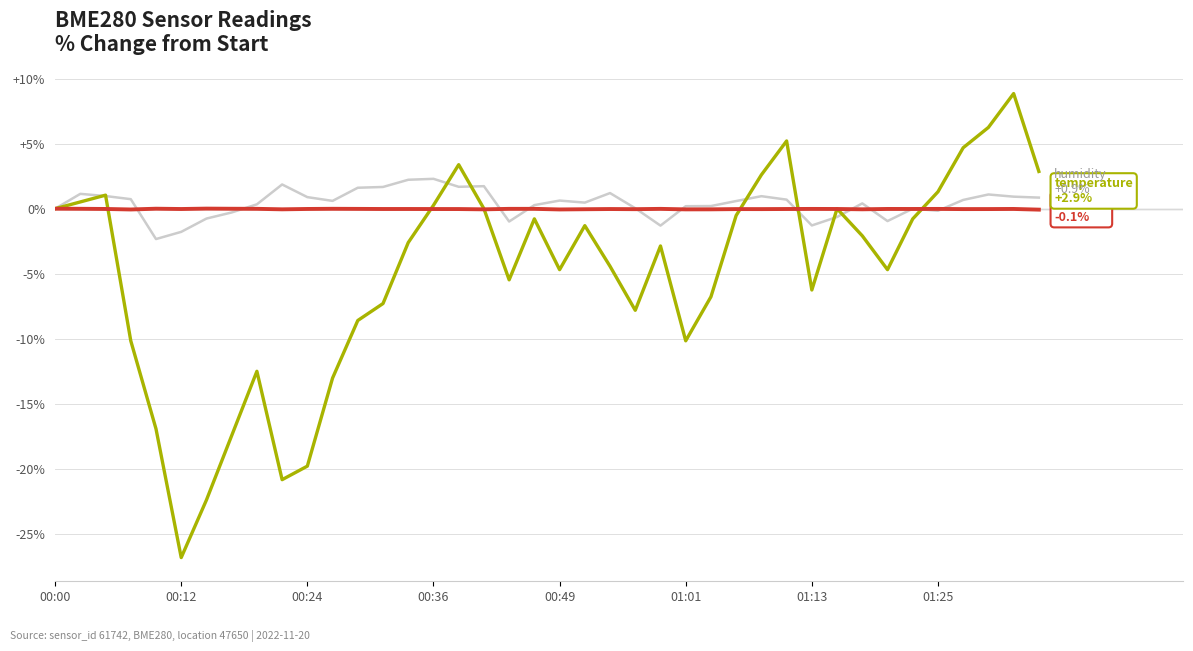

What is the greatest value displayed?

8.9